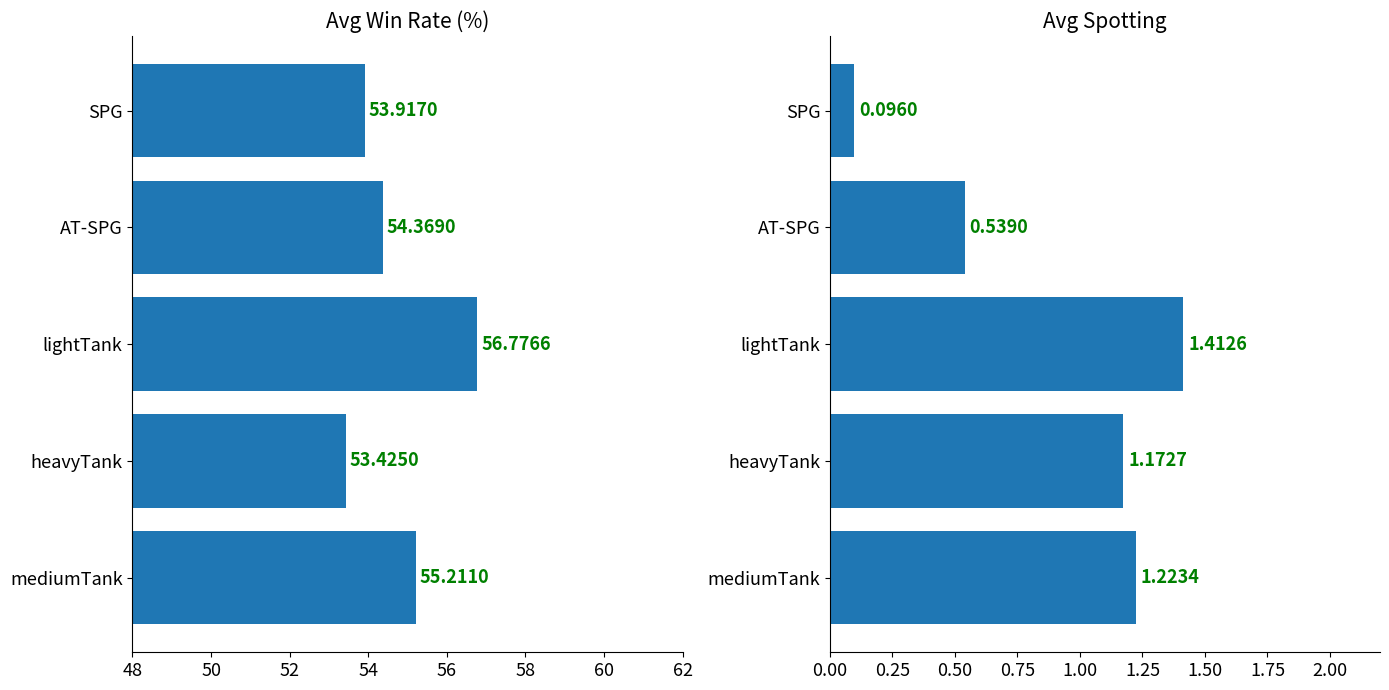

List the series in order of their peak value, highest first.

avg_win, avg_spo